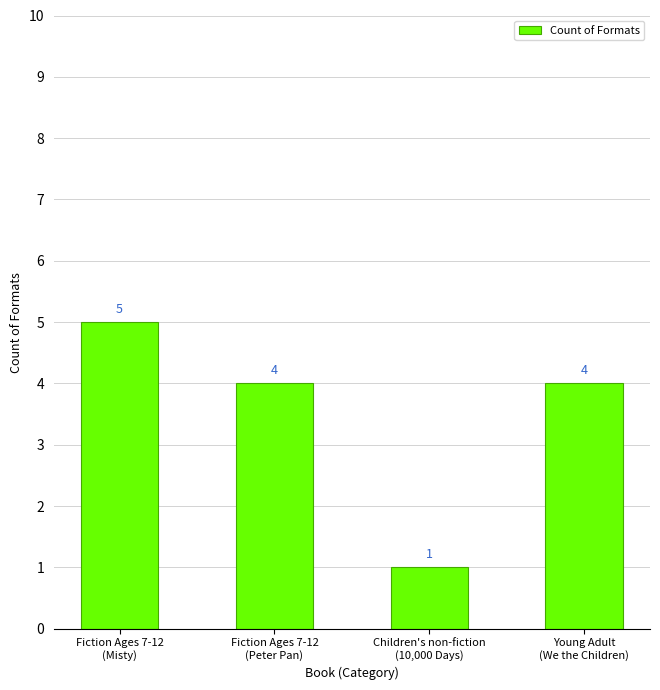

What is the change in value from Children's non-fiction
(10,000 Days) to Young Adult
(We the Children)?

+3